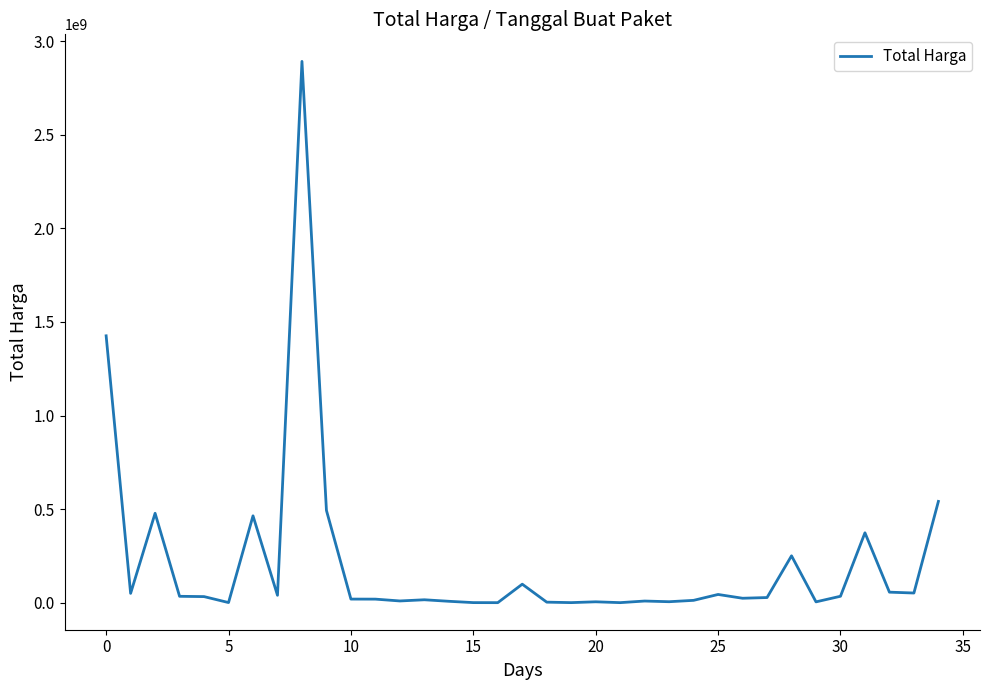

What is the difference between the maximum and minimum values?

2892044000